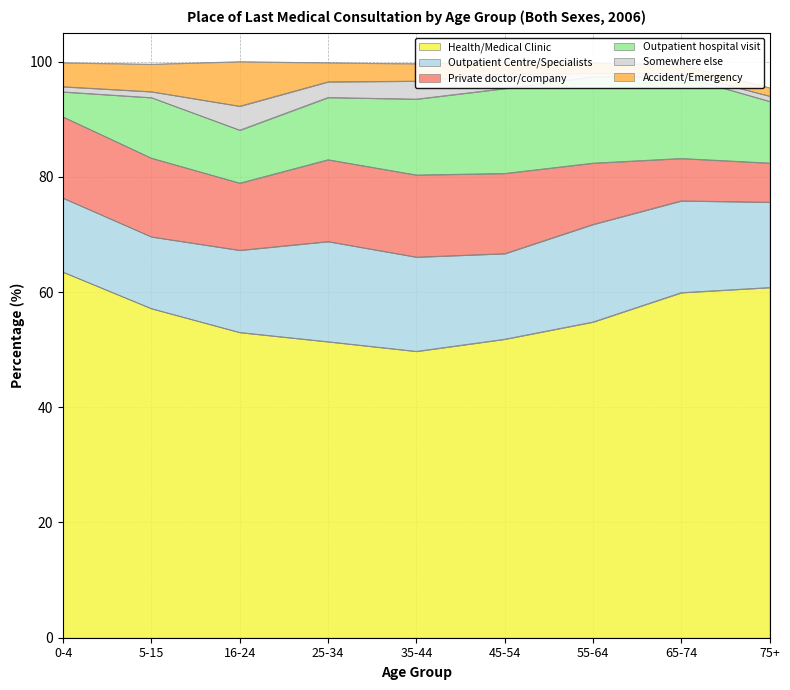

Rank the series by their maximum value, from highest to lowest.

Health/Medical Clinic, Outpatient Centre/Specialists, Outpatient hospital visit, Private doctor/company, Accident/Emergency, Somewhere else